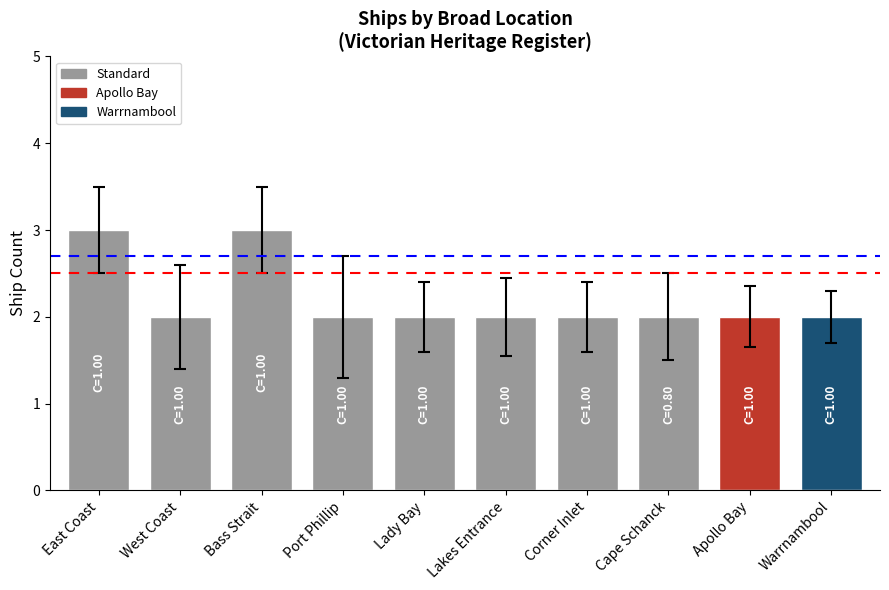

What is the approximate value at East Coast?

3